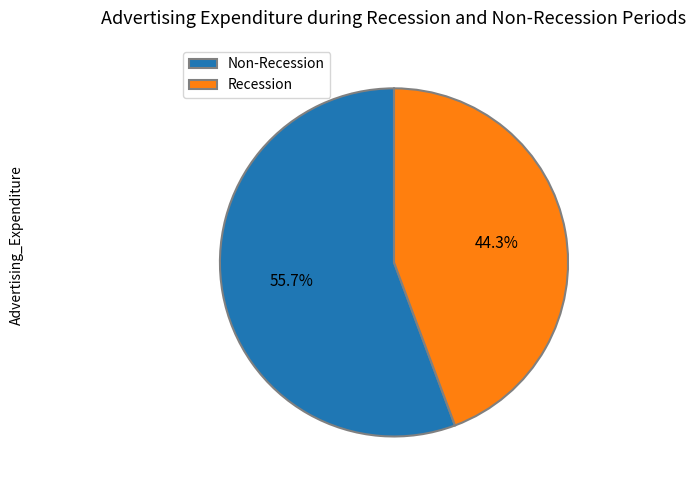

What portion of the pie excludes Recession?

55.7%